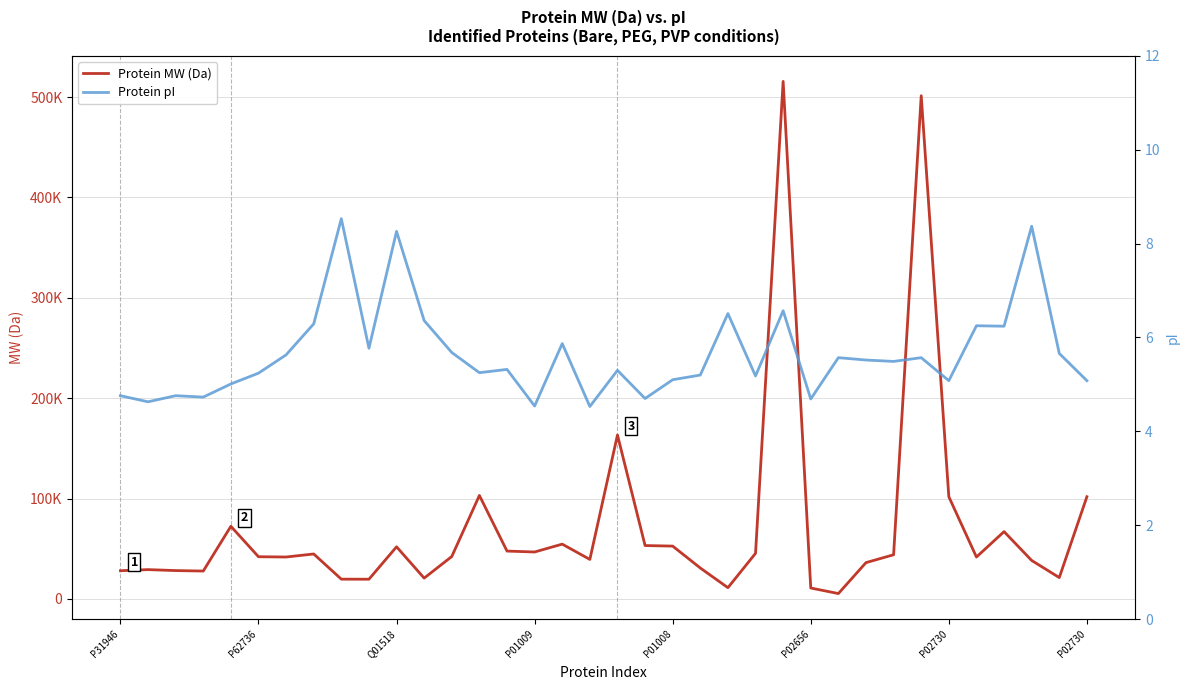

Rank the series by their maximum value, from highest to lowest.

Protein MW (Da), Protein pI